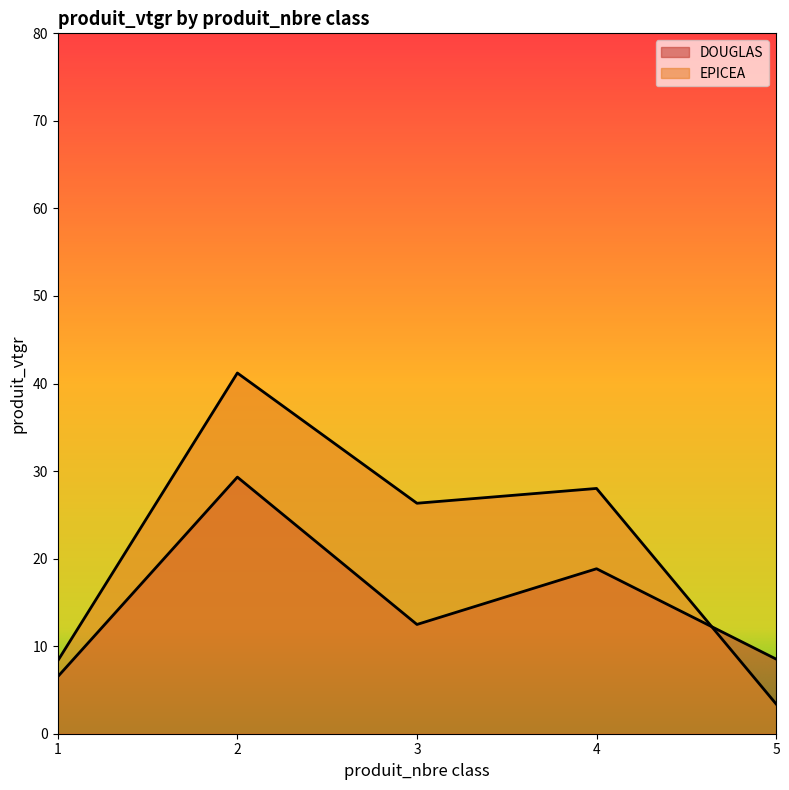

What are all the series names shown in the legend?

DOUGLAS, EPICEA